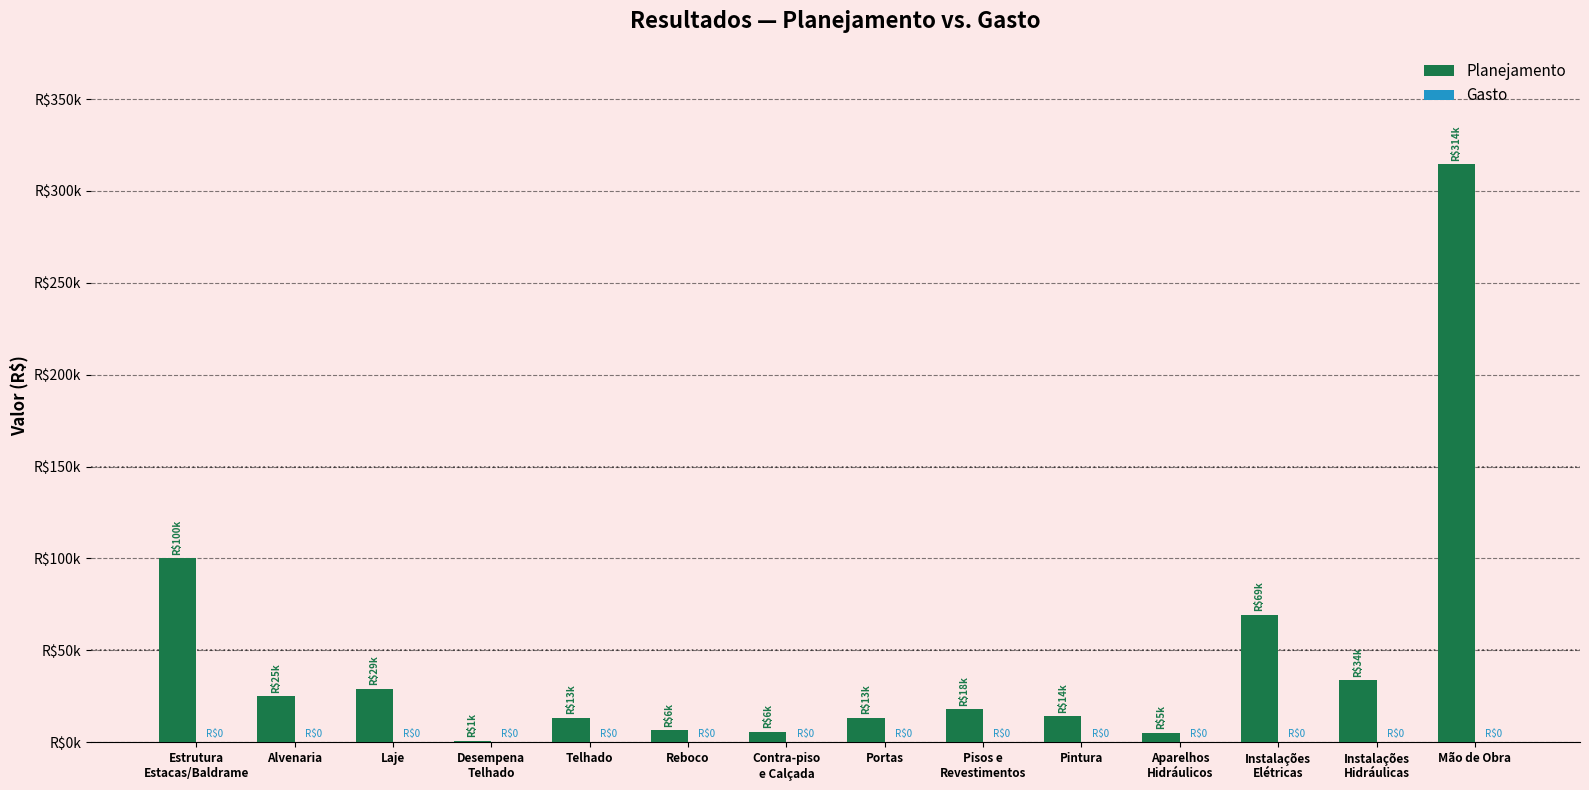

Are the bars horizontal?

No